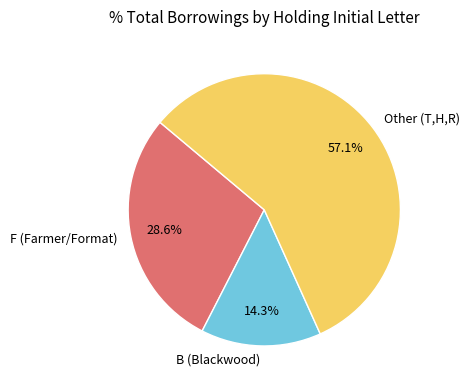

Which category has the smallest portion of the pie?

B (Blackwood)